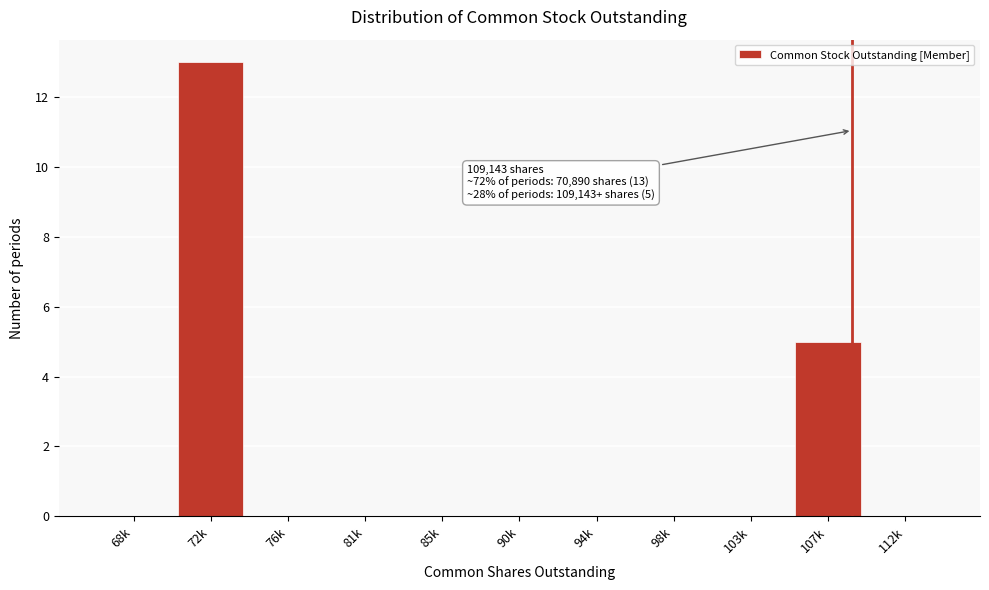

Reading right to left, extract all data points from this chart.

112k=0	107k=5	103k=0	98k=0	94k=0	90k=0	85k=0	81k=0	76k=0	72k=13	68k=0